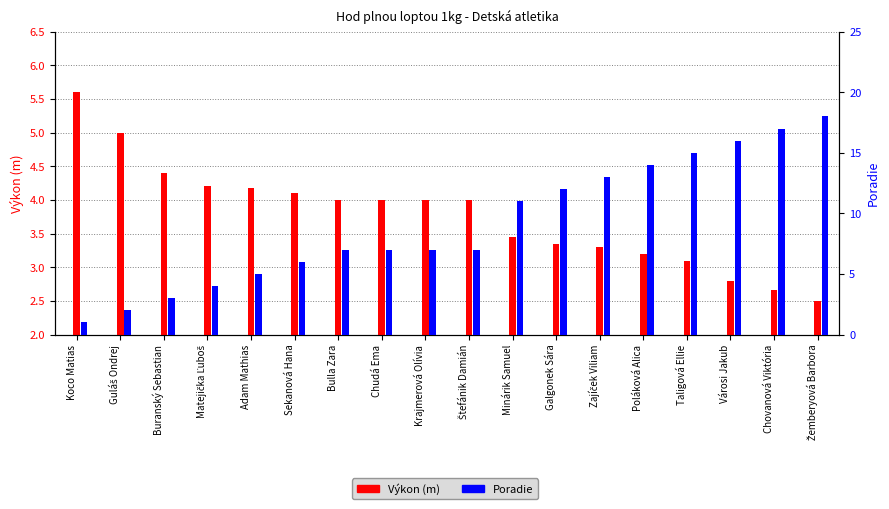

How many distinct data groups are displayed?

2